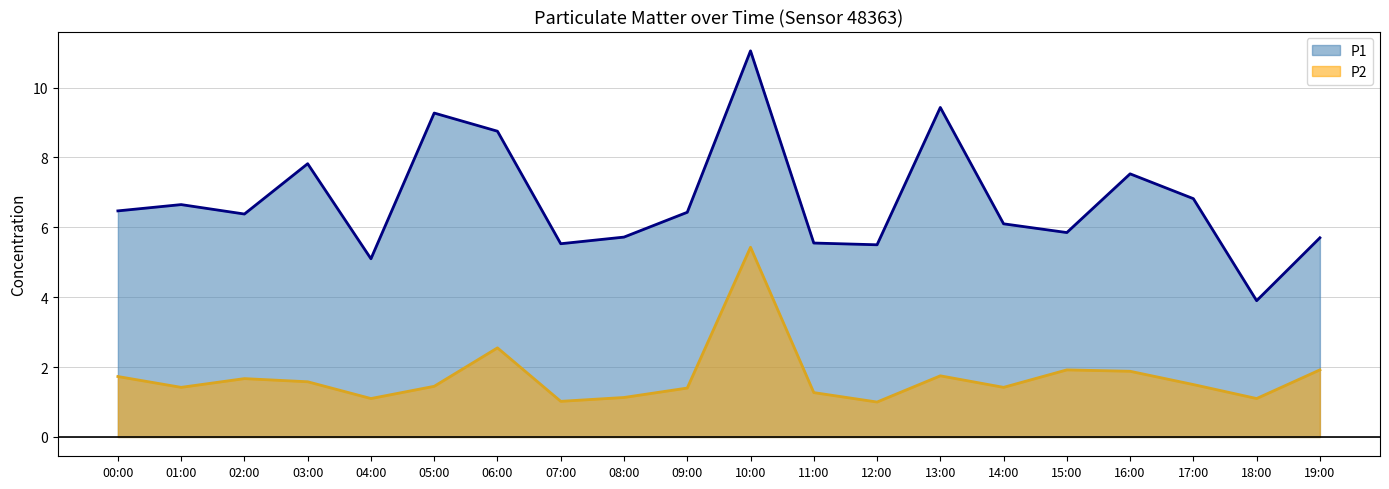

At which label does P1 first exceed 6?

00:00